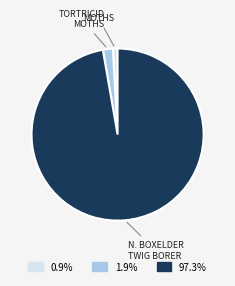

Is there any slice that represents more than half of the pie?

Yes